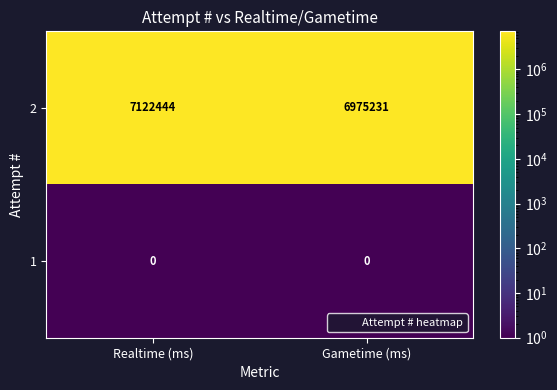

What is the difference between the highest and lowest values at Gametime (ms)?

6975231